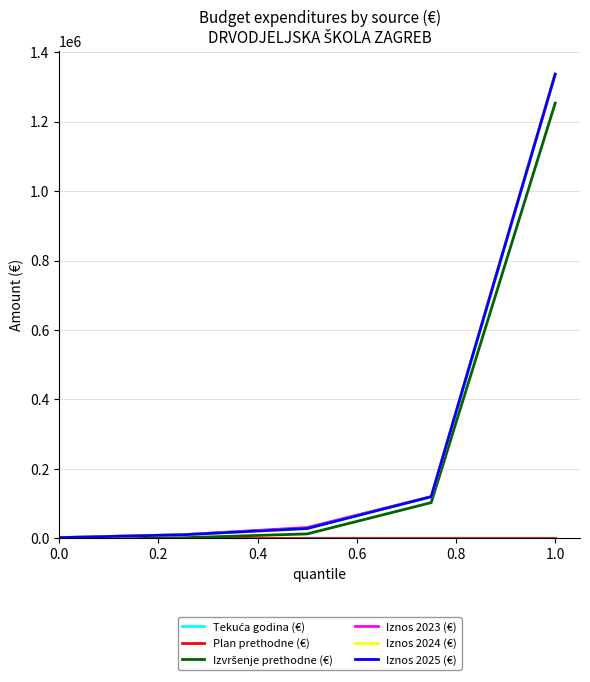

What is the difference between the maximum and minimum values in the Iznos 2024 (€) series?

1334200.0